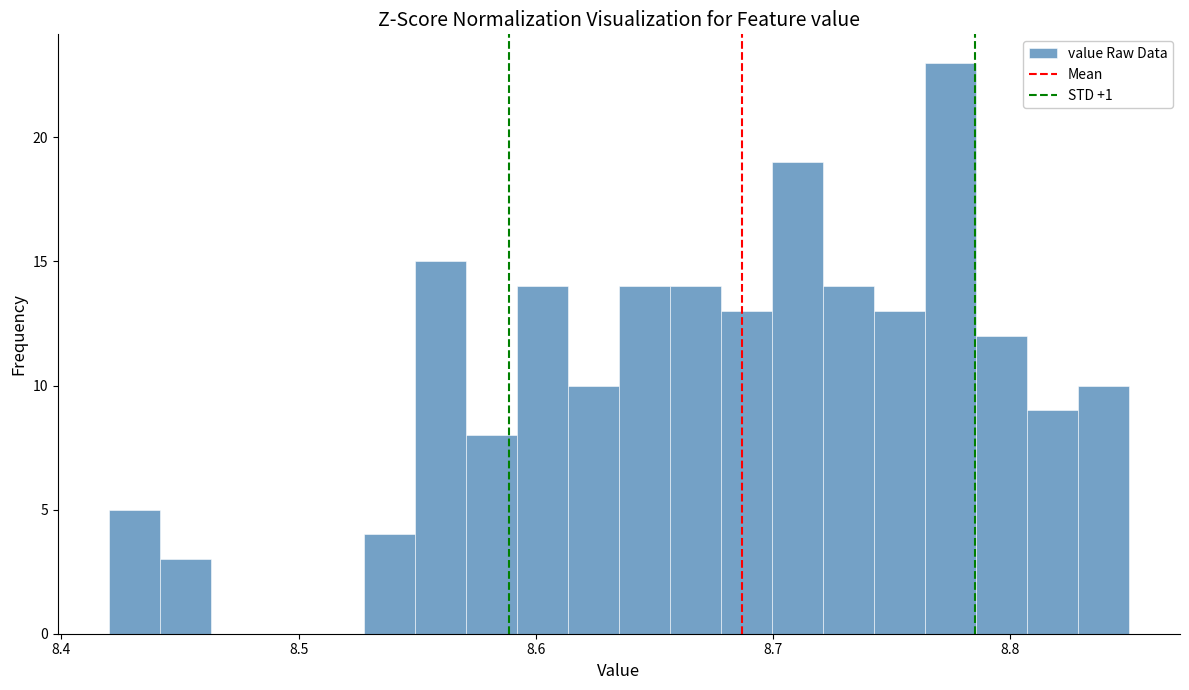

Around what value on the x-axis is the tallest bar? Give the approximate position of its centre, as read against the axis.

8.77